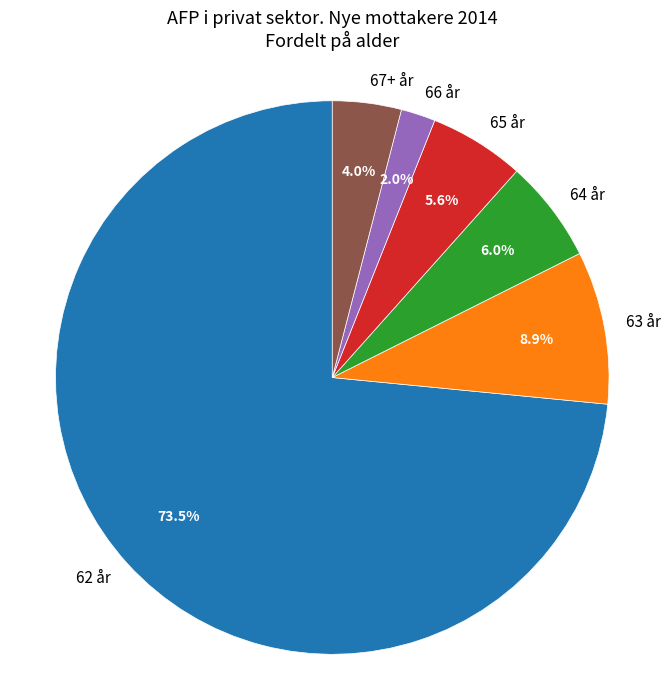

Between 67+ år and 62 år, which is larger?

62 år